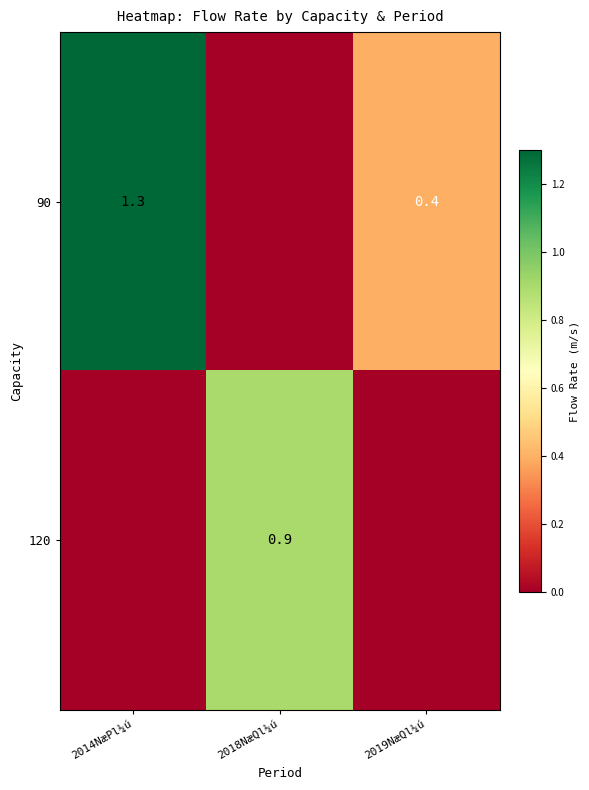

Is it true that 90 equals 2.0 at 2014NæPl¼ú?

False